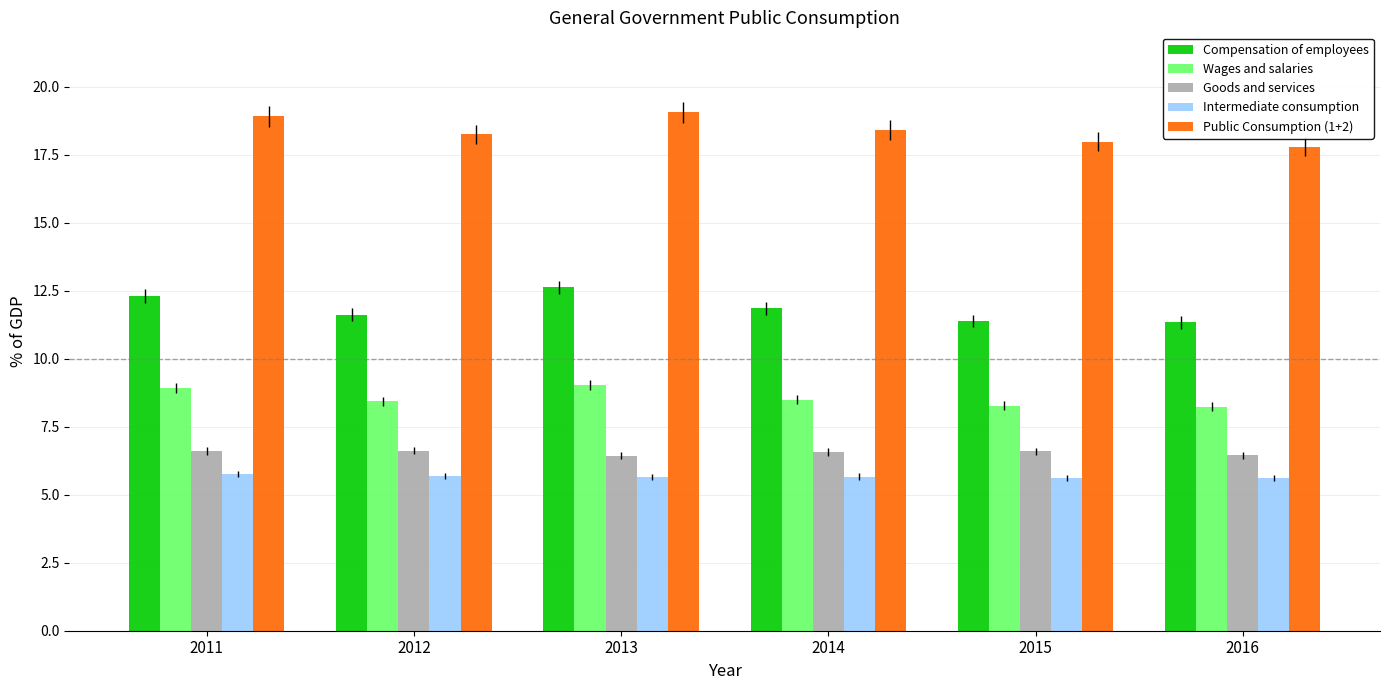

The value of Goods and services at 2015 is 1.7. True or false?

False